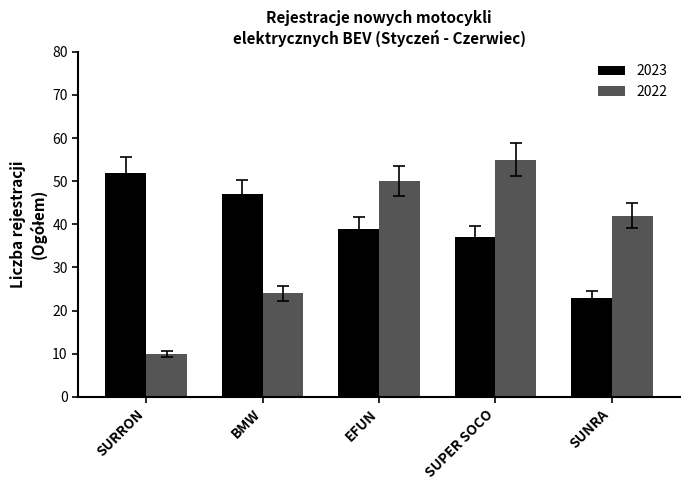

What is the label of the 2nd bar from the right?

SUPER SOCO